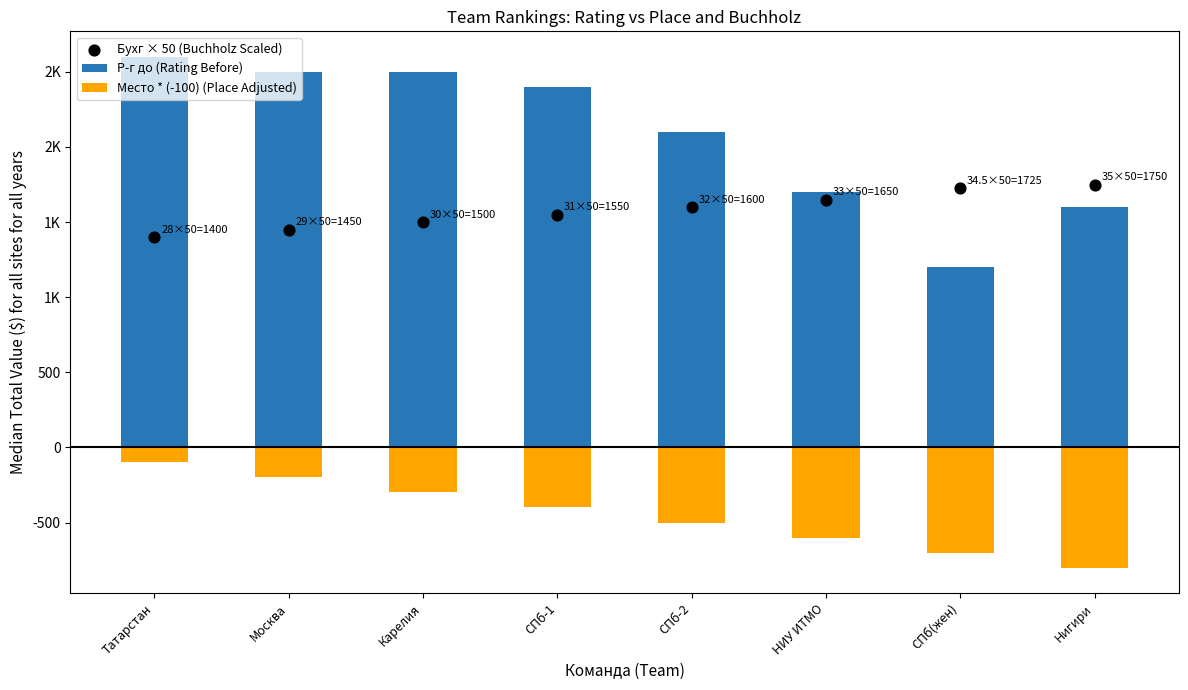

Is the value of Р-г до (Rating Before) at СПб-1 greater than the value of Бухг × 50 (Buchholz Scaled) at Карелия?

Yes